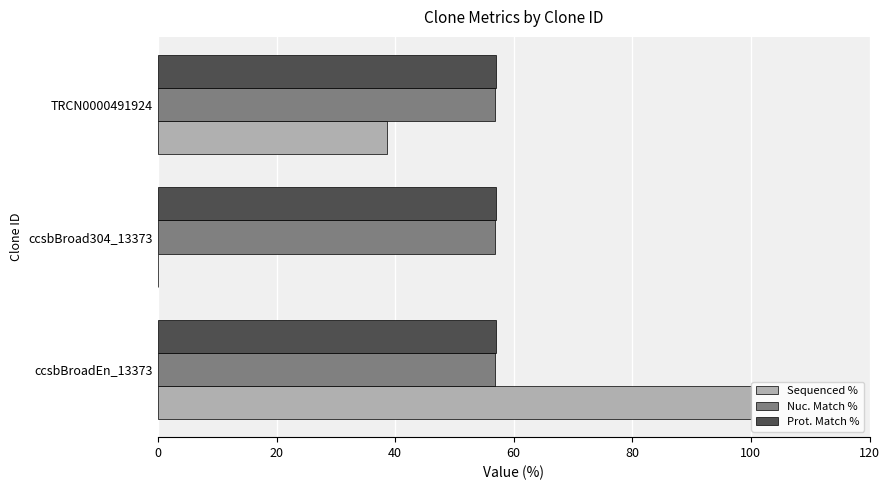

What is the sum of all Nuc. Match % values?

170.7